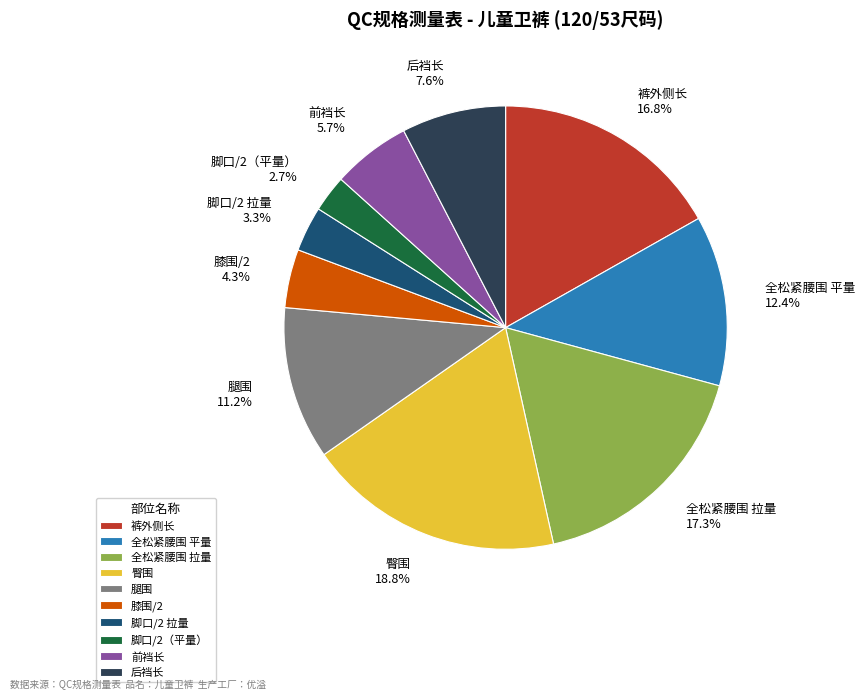

To the nearest percent, what is the average slice percentage?

10%